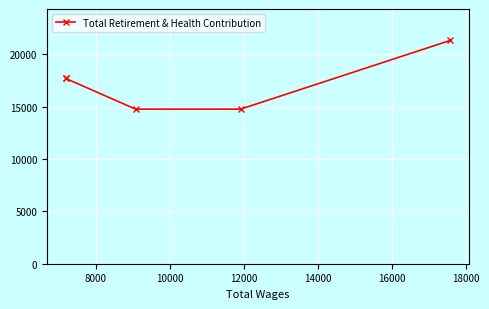

True or false: the data shows 14776 at 12000.

True